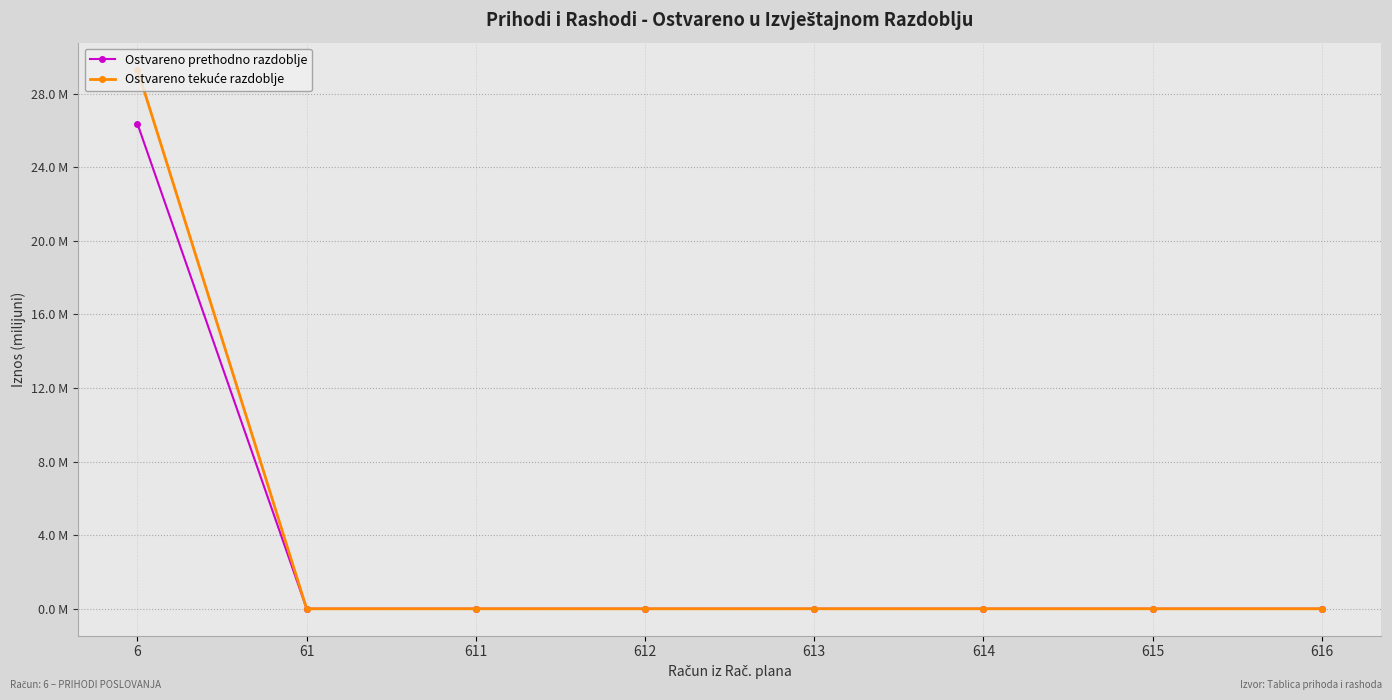

True or false: Ostvareno prethodno razdoblje has a value of 17.1 at 615.

False